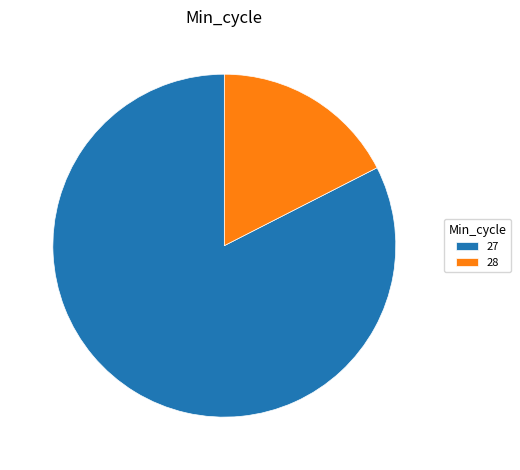

How many segments does this pie chart have?

2